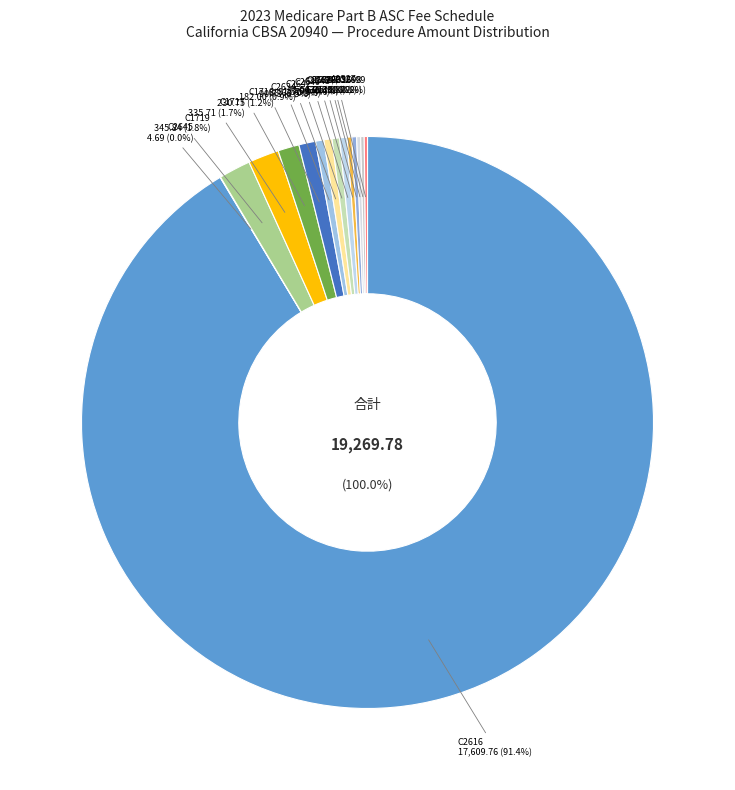

Which category accounts for the majority?

C2616